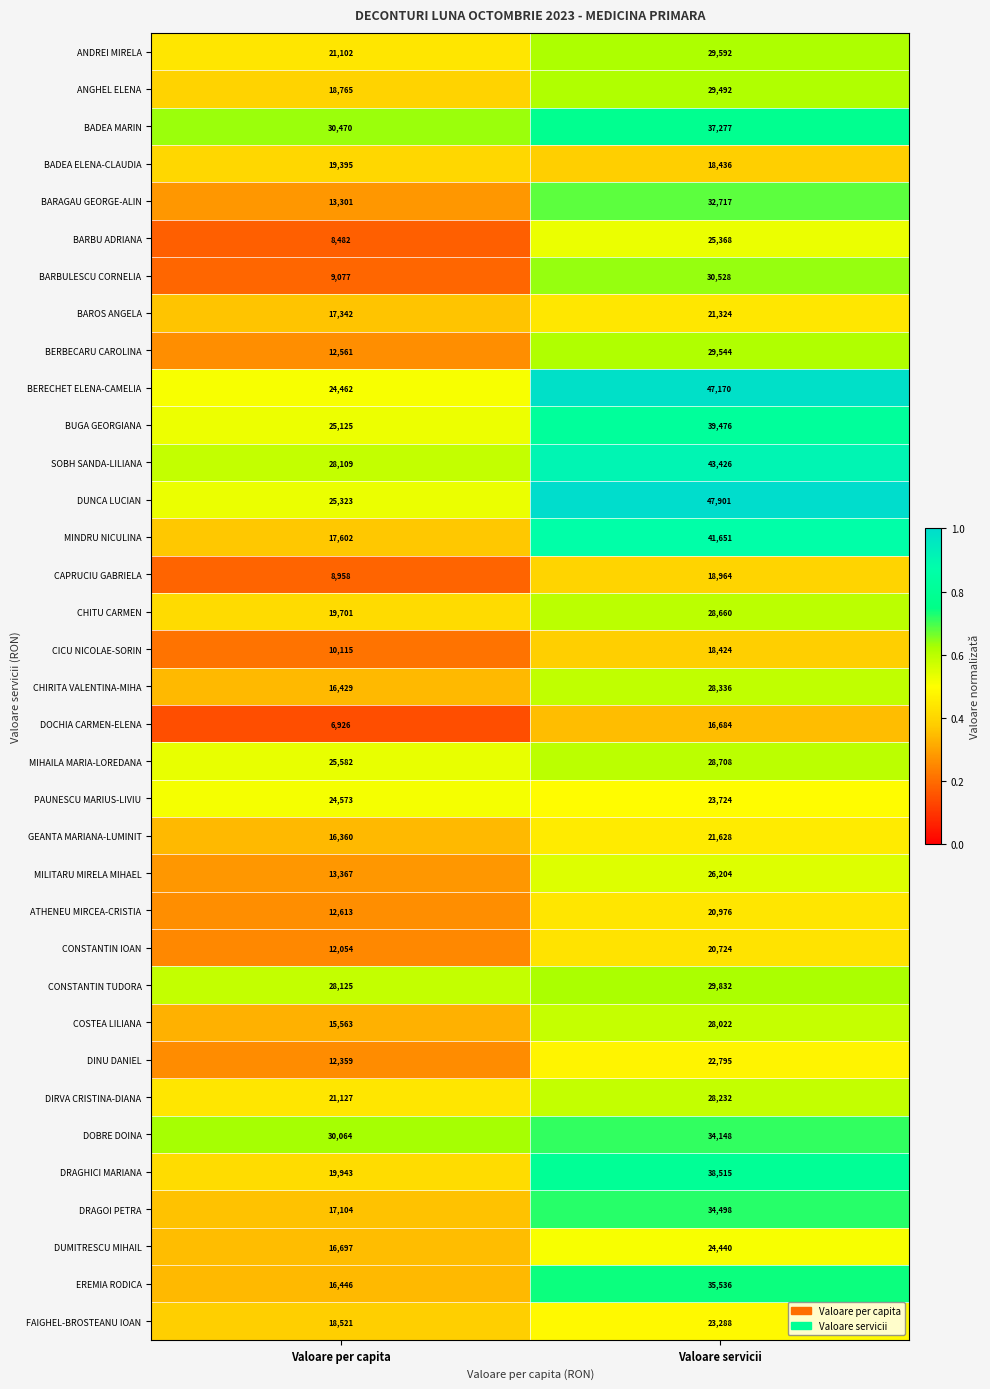

Where is BARBULESCU CORNELIA nearest to the value 19802?

Valoare per capita